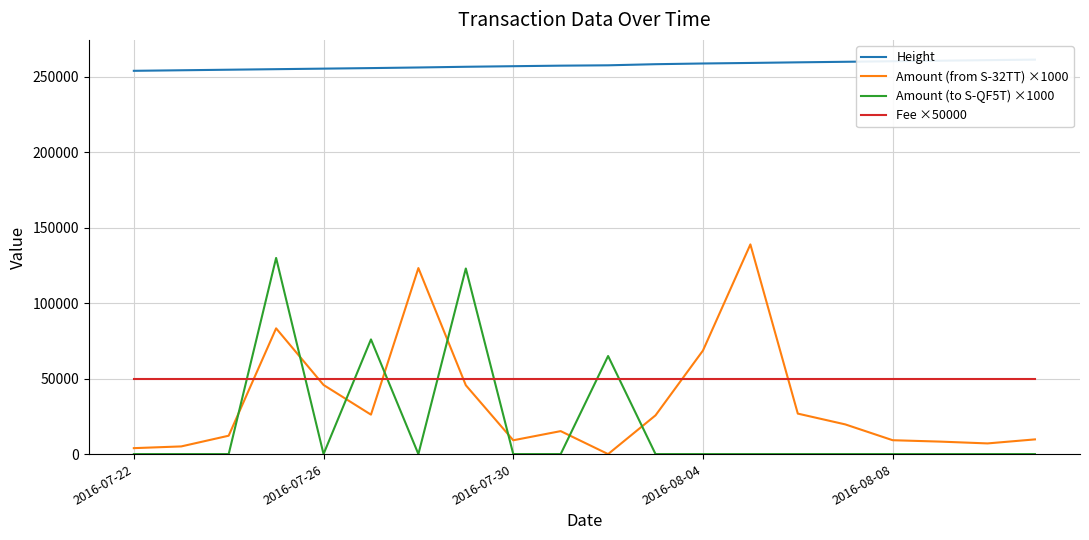

What position from the right is 11?

9